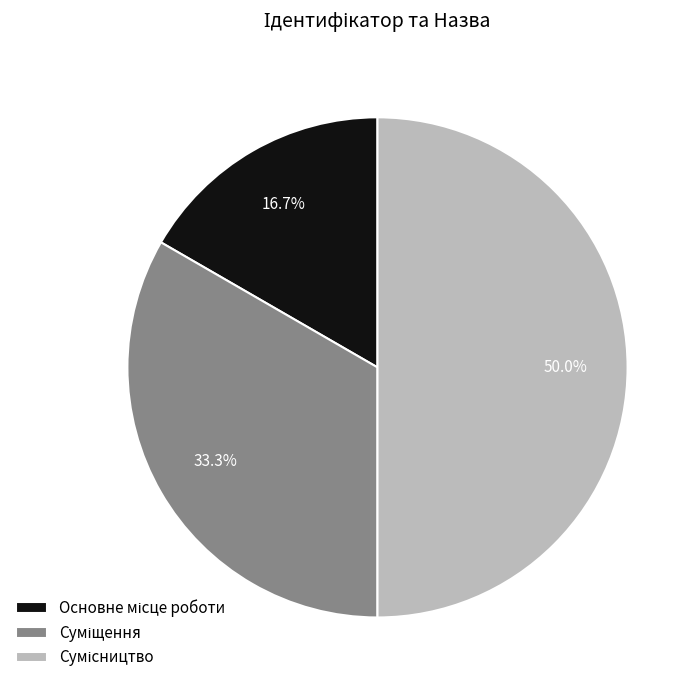

How many slices are in this pie chart?

3